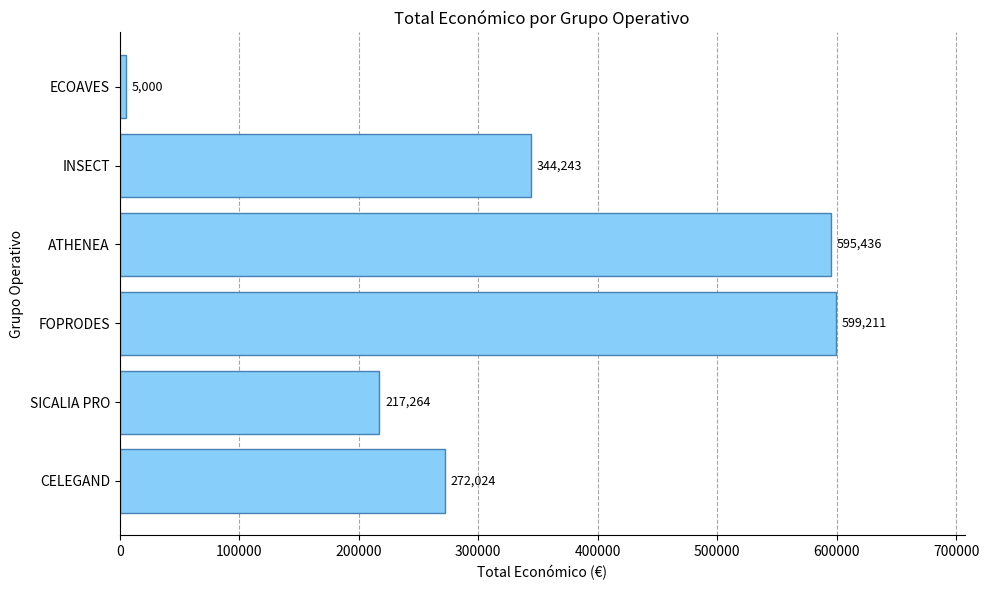

What is the maximum value shown in the chart?

599211